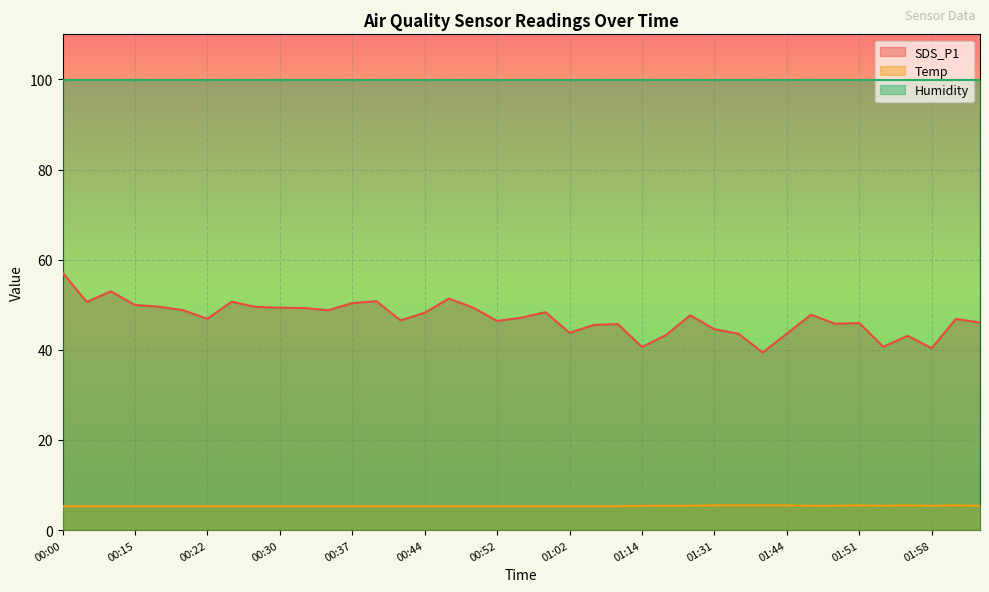

Is the value of SDS_P1 at 00:49 greater than the value of Temp at 01:14?

Yes